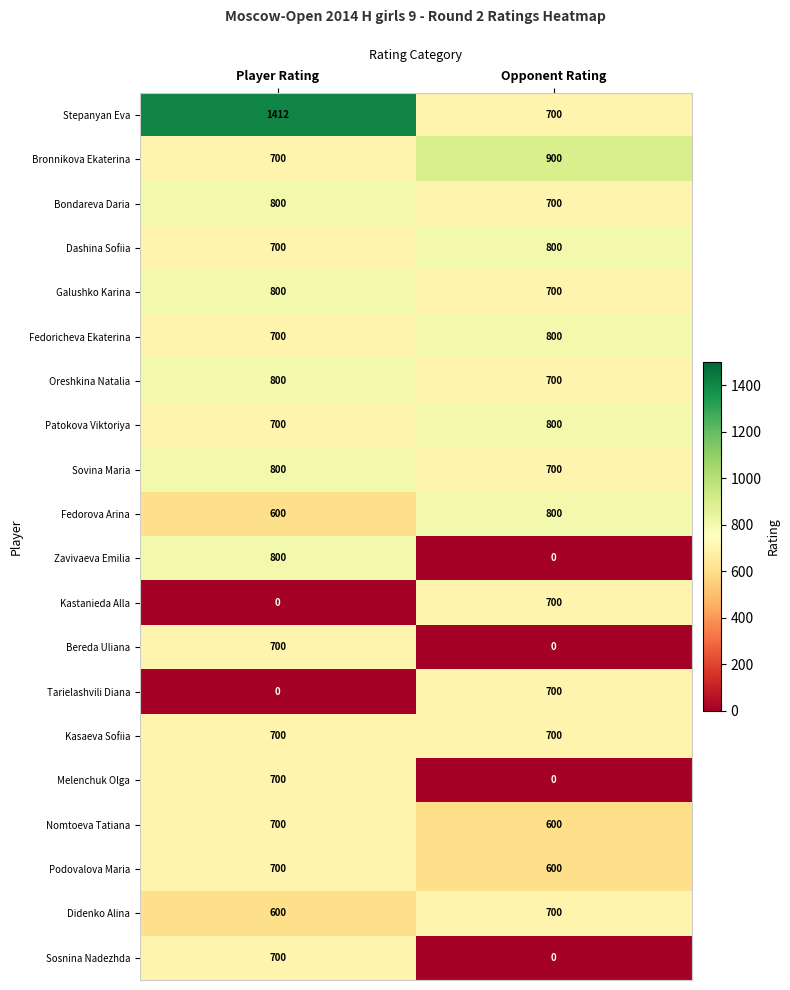

Which category has the highest value across all series?

Player Rating